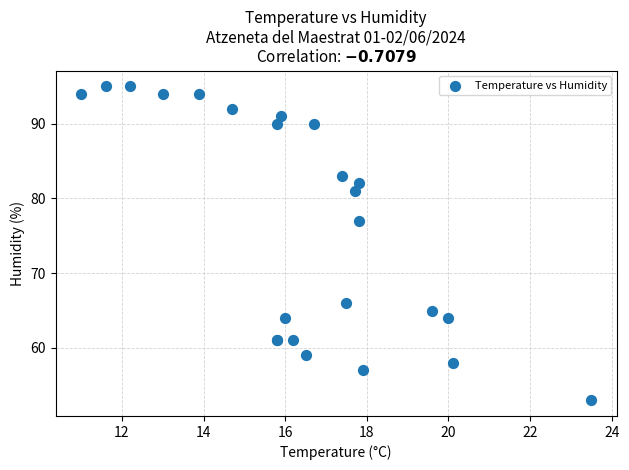

What Y value in the scatter plot is closest to 74?

77